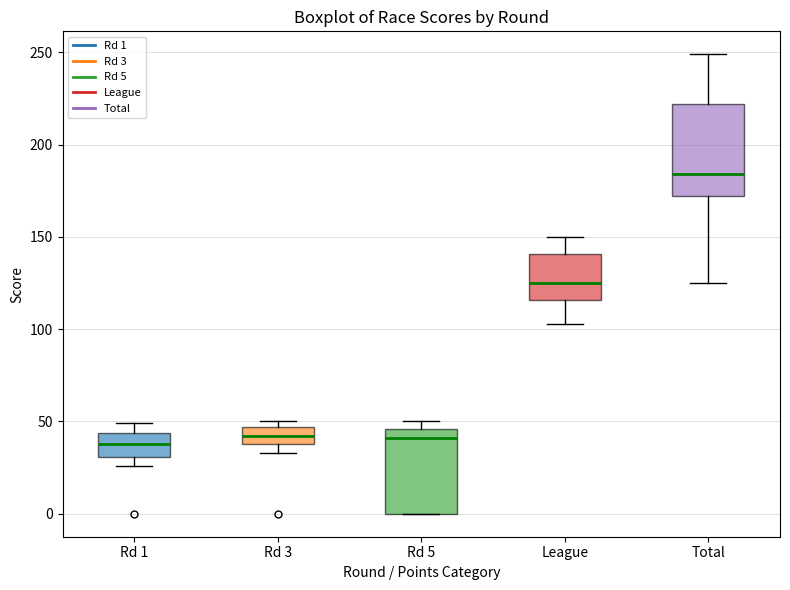

Reading left to right, transcribe this box plot: for each box, give where its median line is, the range the box spans, and where its two whiskers end, as read against the y-axis. The values are not printed on the chart, so give them approximately, as read against the axis.

Rd 1: median 40, box 30 to 45, whiskers 25 to 50
Rd 3: median 40 (inside the box), box 40 to 45, whiskers 35 to 50
Rd 5: median 40, box 0 to 45, whiskers 0 to 50
League: median 125, box 115 to 140, whiskers 105 to 150
Total: median 185, box 170 to 220, whiskers 125 to 250